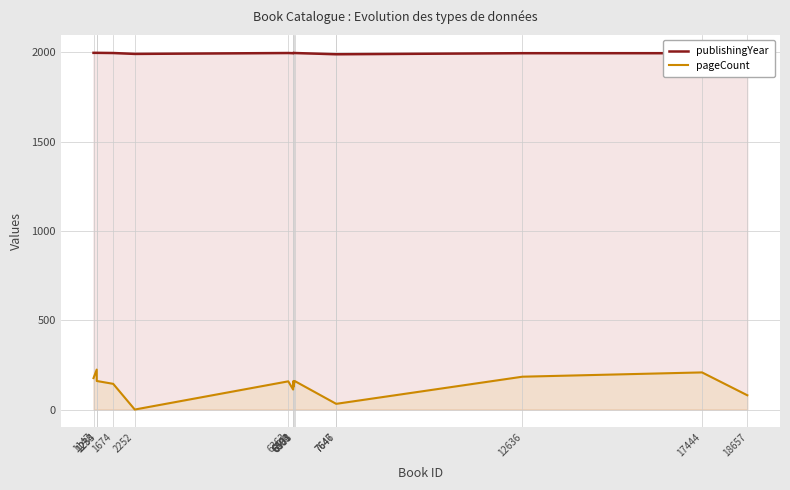

List the labels in order of publishingYear value, smallest first.

7646, 7647, 2252, 6493, 12636, 17444, 1674, 6363, 6504, 6533, 18657, 1147, 1233, 1234, 6501